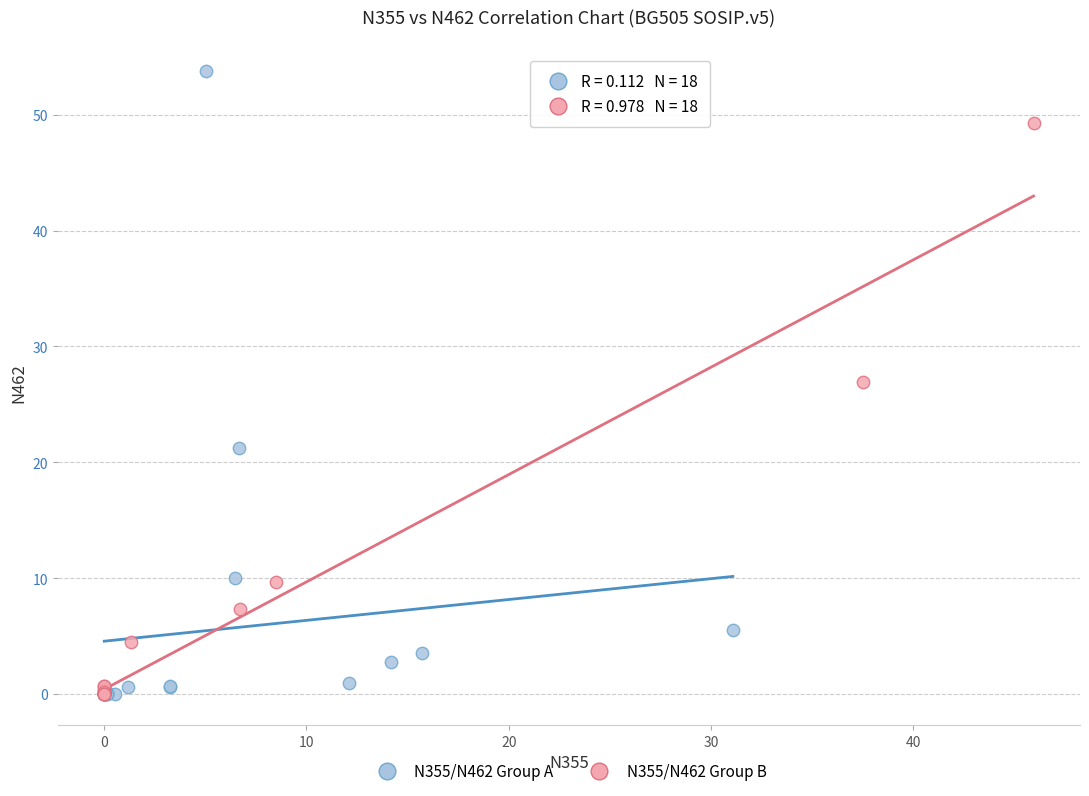

Which series has the widest spread of Y values?

N355/N462 Group A